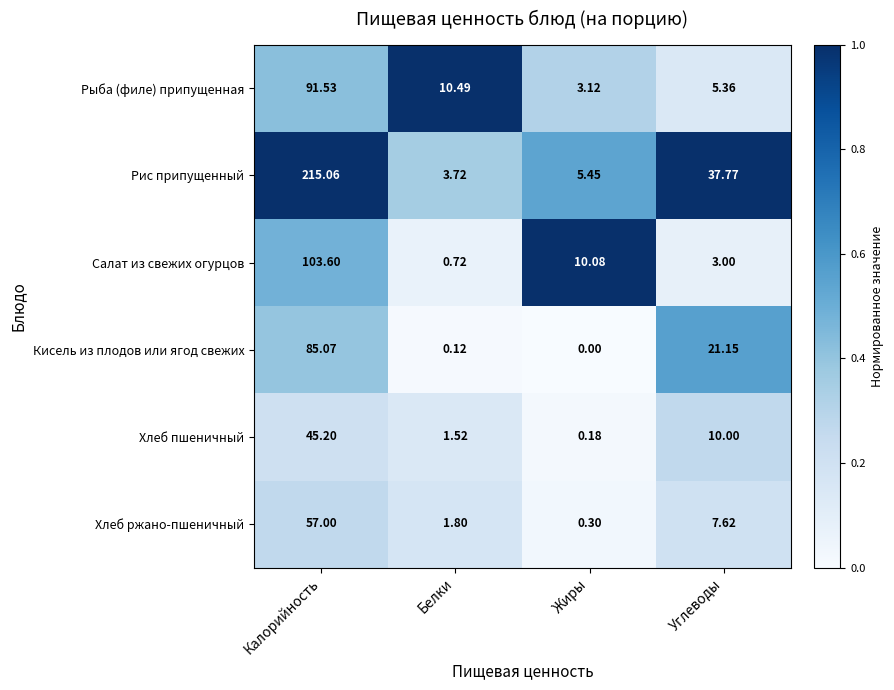

At how many categories does at least one series exceed 0?

4